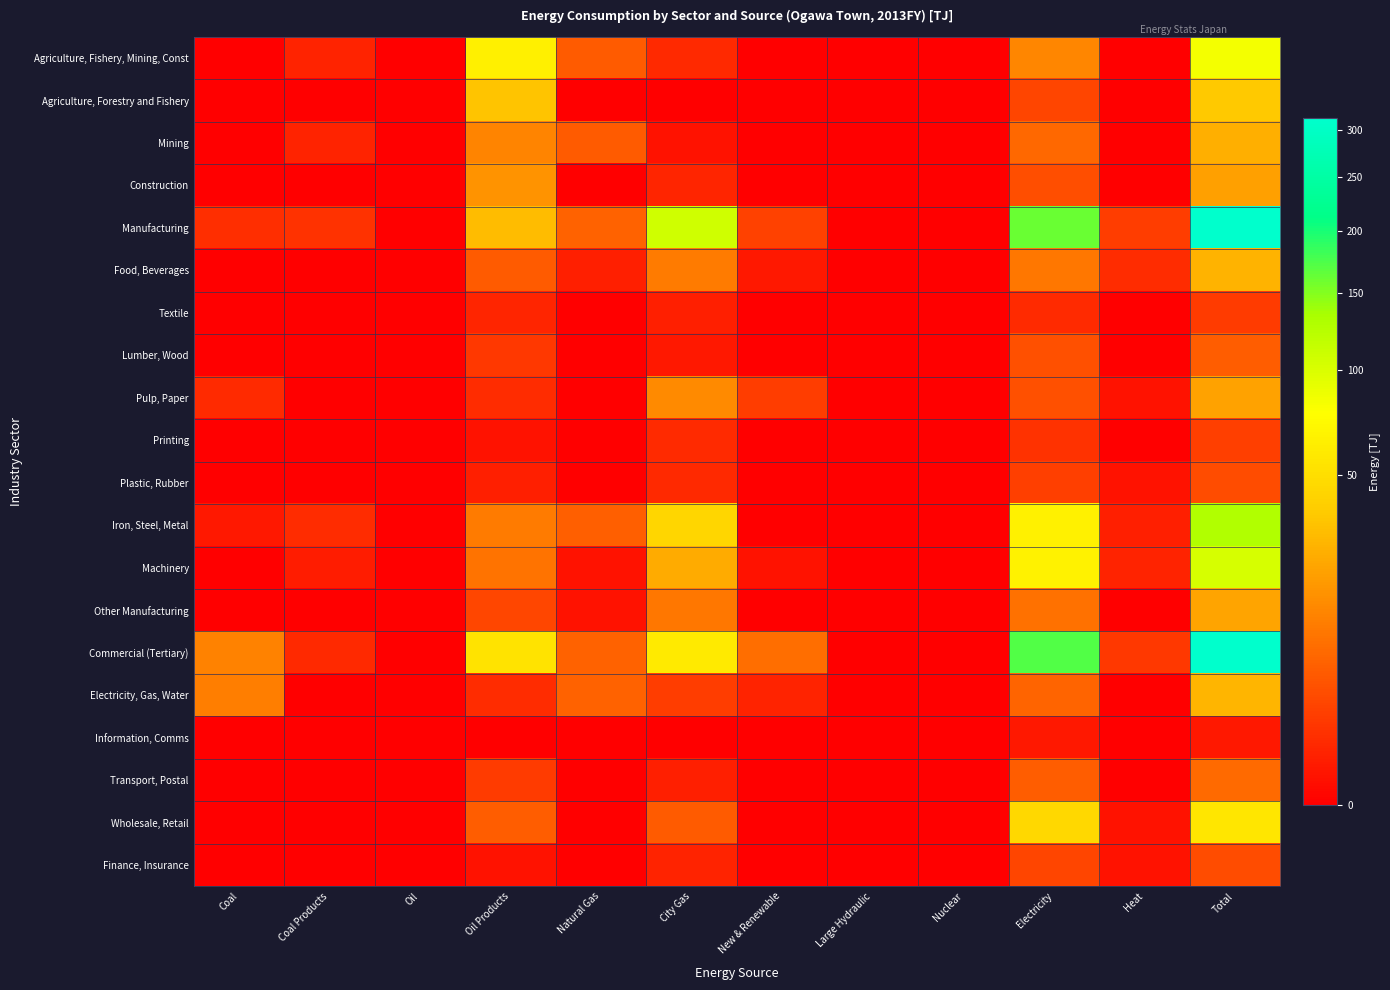

What is the spread (max minus min) of values at Oil Products?

63.6